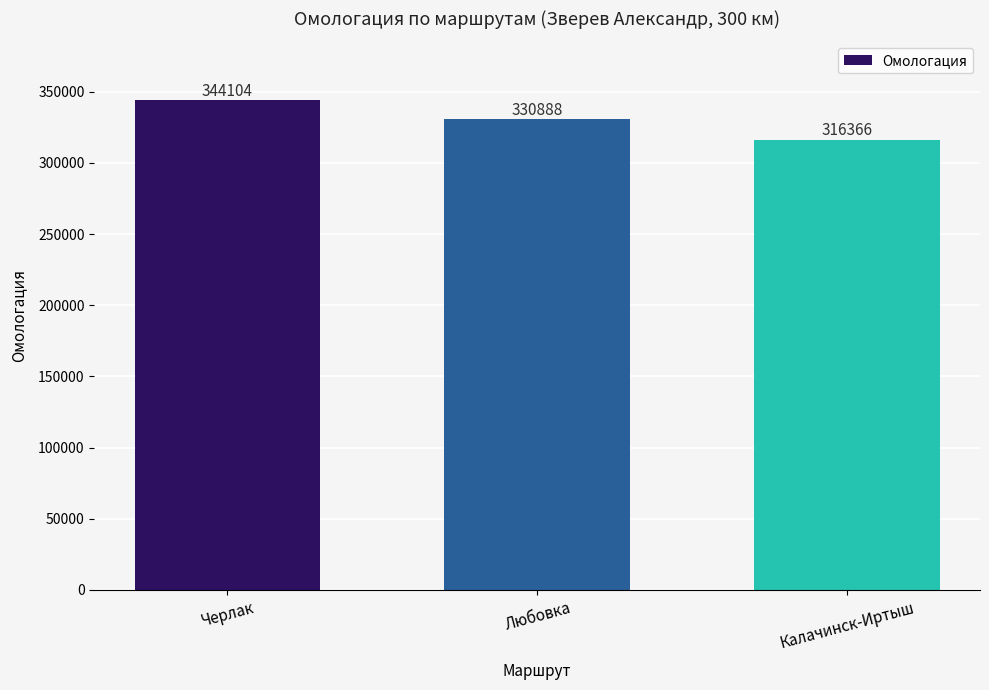

Rank the categories by value from highest to lowest.

Черлак, Любовка, Калачинск-Иртыш